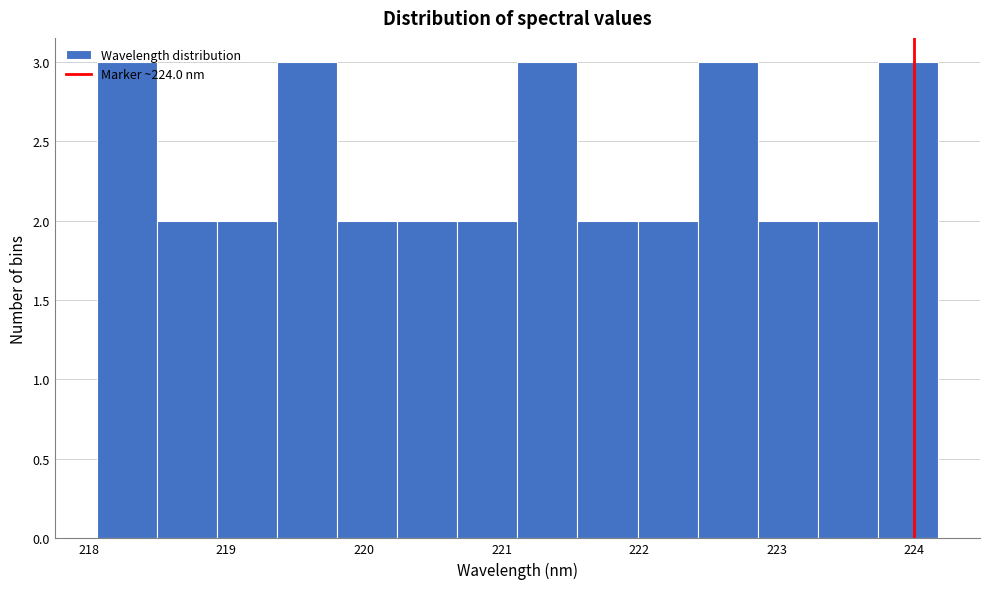

Reading left to right, transcribe this chart: for each bar, give the range it covers on the x-axis and its height. Neither the bar edges nor the heights are printed on the chart, so give them approximately, as read against the axes.

218.1 to 218.5: 3
218.5 to 218.9: 2
218.9 to 219.4: 2
219.4 to 219.8: 3
219.8 to 220.2: 2
220.2 to 220.7: 2
220.7 to 221.1: 2
221.1 to 221.6: 3
221.6 to 222.0: 2
222.0 to 222.4: 2
222.4 to 222.9: 3
222.9 to 223.3: 2
223.3 to 223.7: 2
223.7 to 224.2: 3